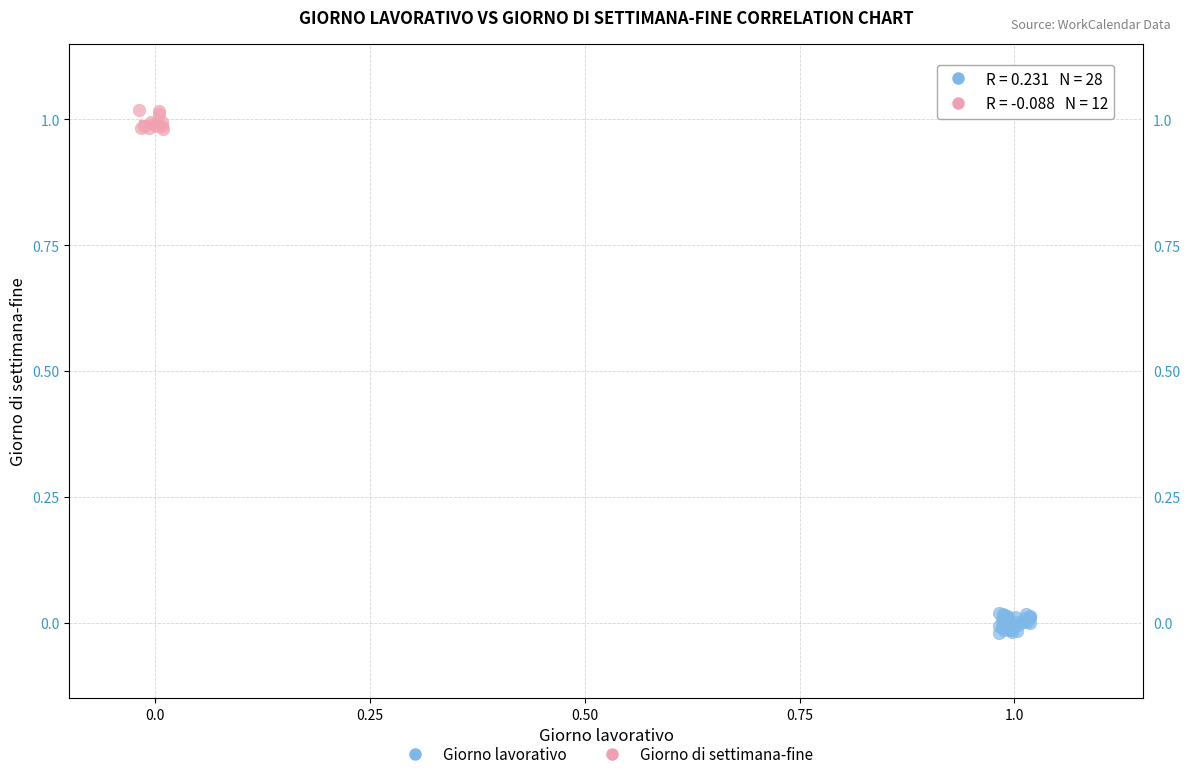

Which series contains the highest Y value?

Giorno di settimana-fine